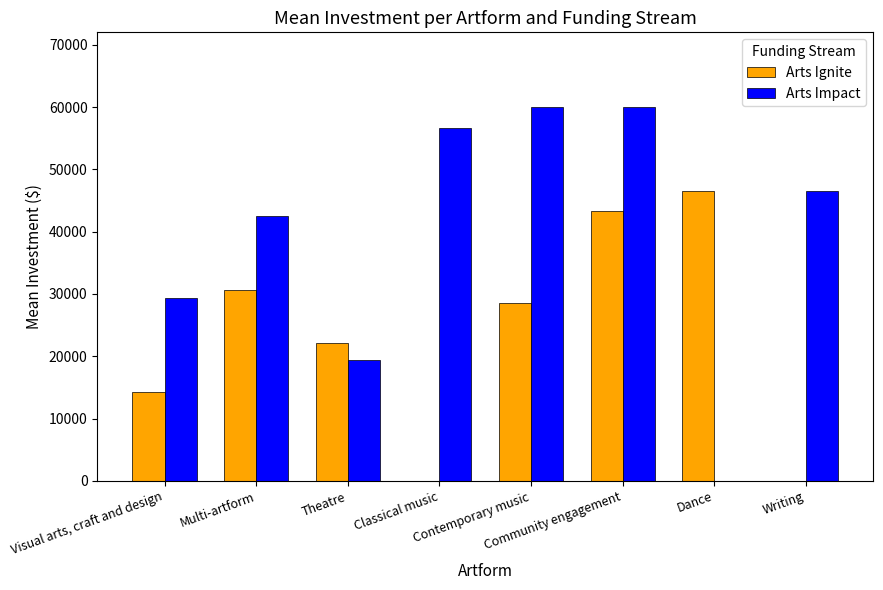

What is the sum of all Arts Impact values?

314497.9